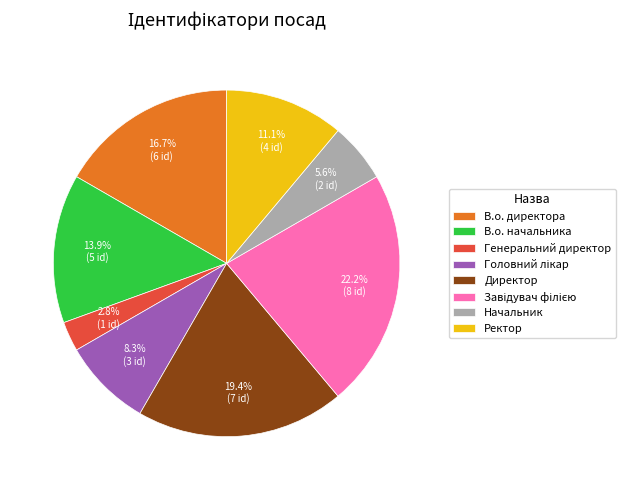

To the nearest percent, what portion does Начальник represent?

6%